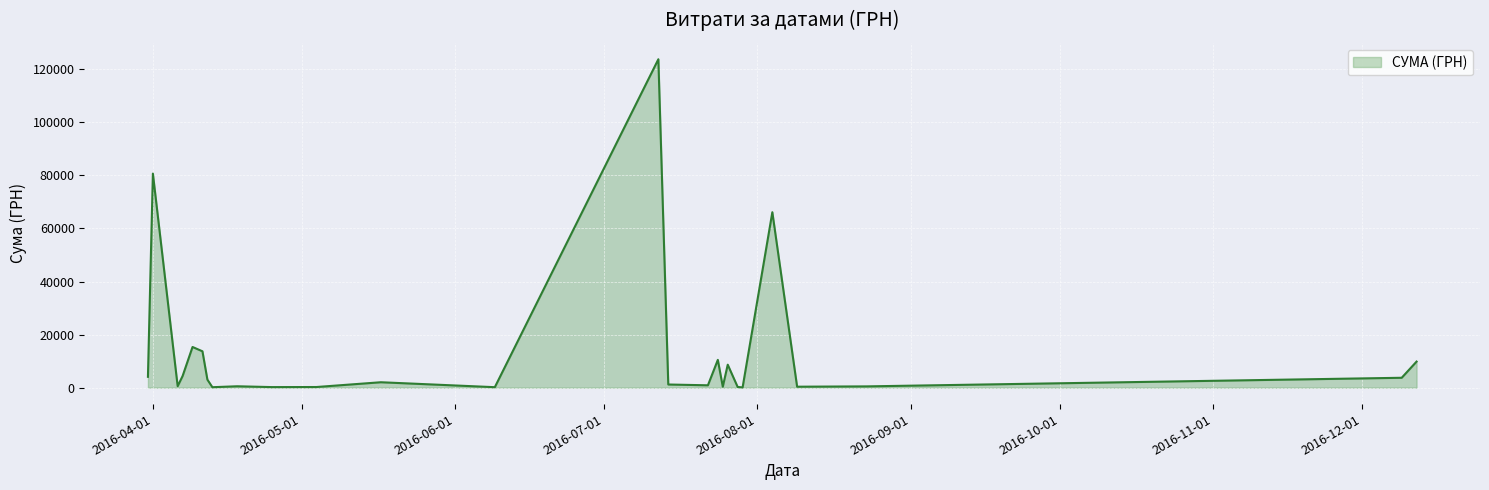

How many lines are shown in the chart?

1